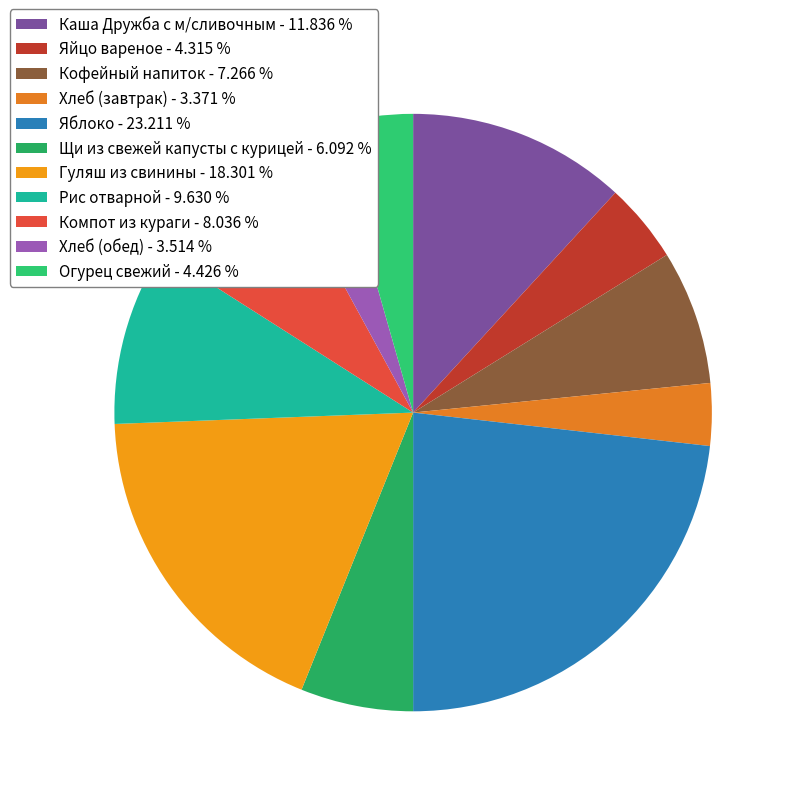

Which category has the smallest portion of the pie?

Хлеб (завтрак)